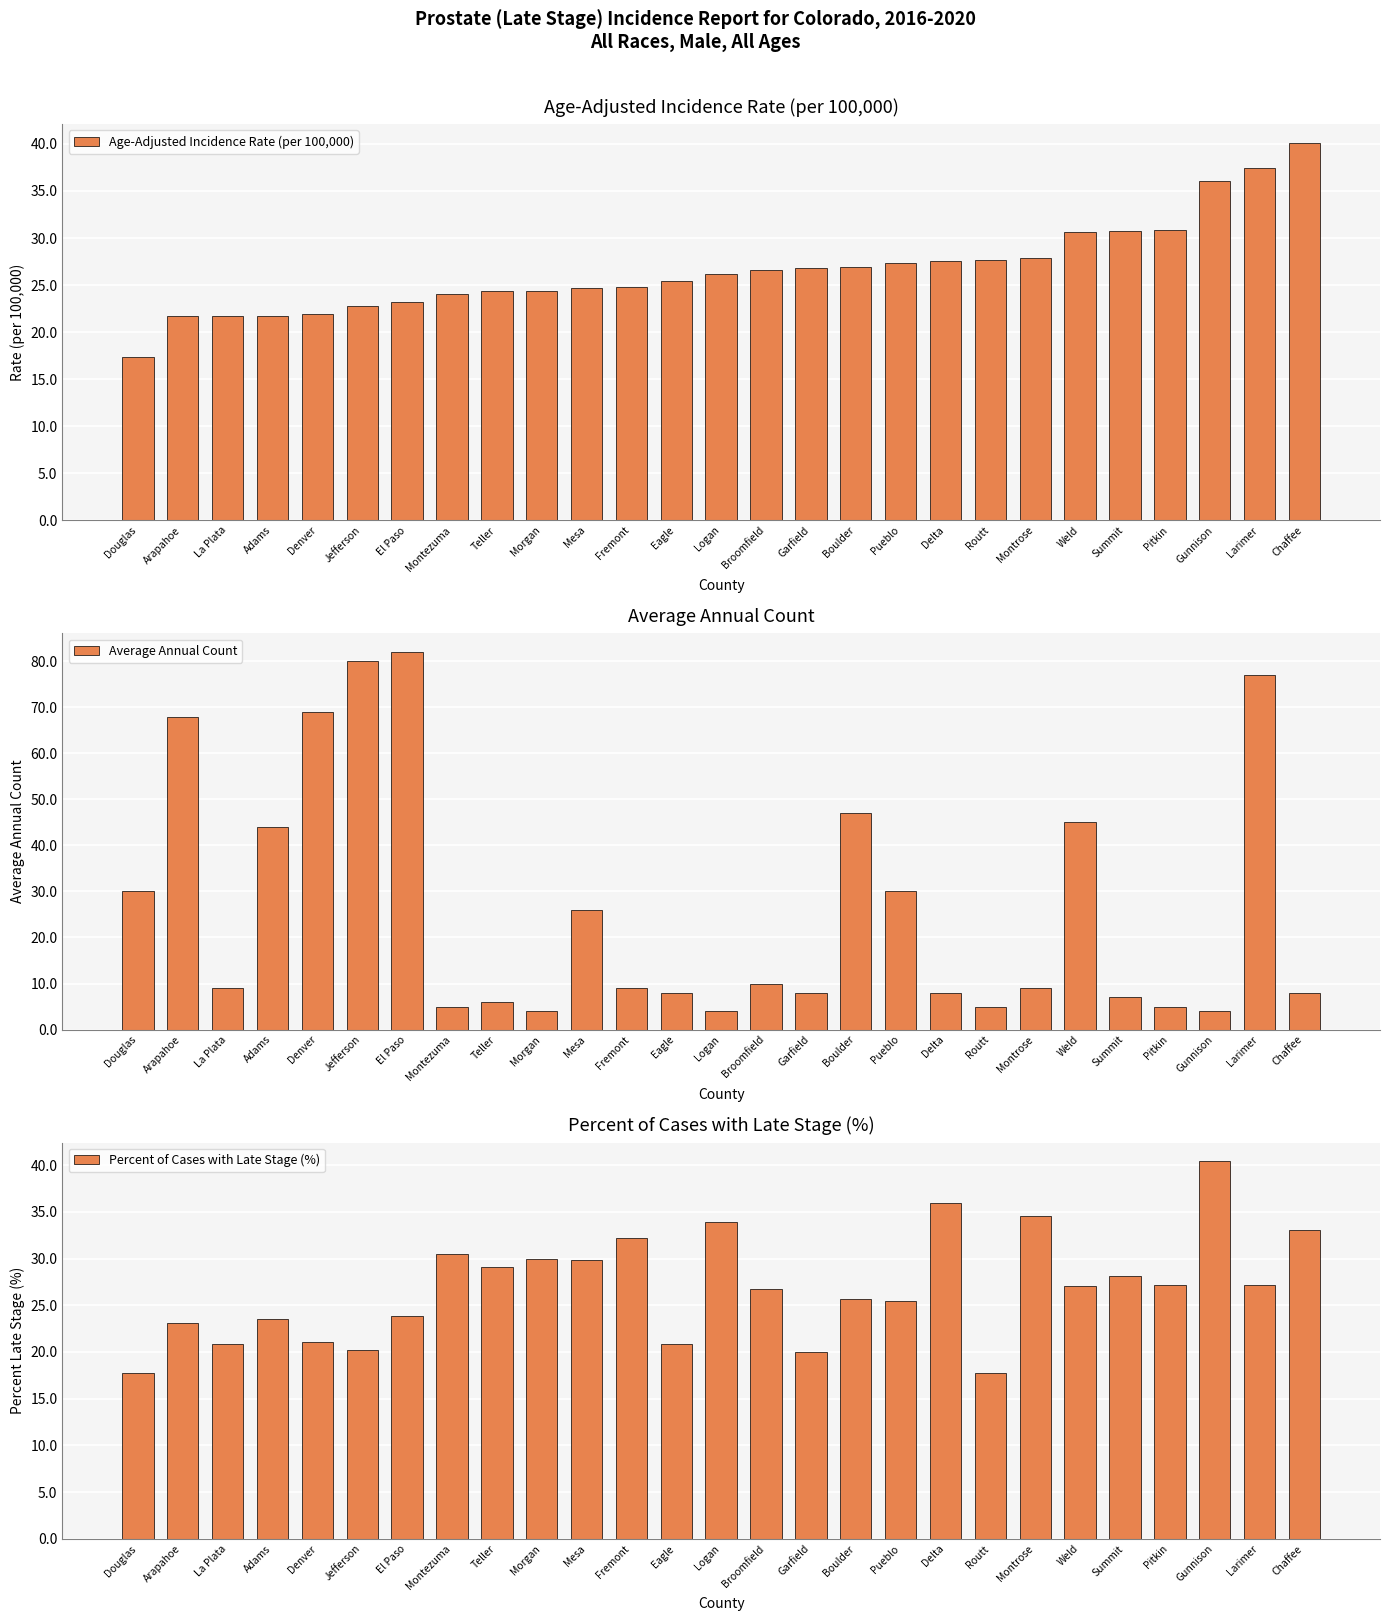

Reading left to right, what are all the values shown in this chart?

Age-Adjusted Incidence Rate (per 100,000): 17.4	21.7	21.7	21.7	21.9	22.8	23.2	24.1	24.4	24.4	24.7	24.8	25.4	26.2	26.6	26.8	26.9	27.3	27.6	27.7	27.9	30.6	30.7	30.9	36.1	37.4	40.1
Average Annual Count: 30.0	68.0	9.0	44.0	69.0	80.0	82.0	5.0	6.0	4.0	26.0	9.0	8.0	4.0	10.0	8.0	47.0	30.0	8.0	5.0	9.0	45.0	7.0	5.0	4.0	77.0	8.0
Percent of Cases with Late Stage (%): 17.7	23.1	20.8	23.5	21.1	20.2	23.8	30.5	29.1	30.0	29.9	32.2	20.9	33.9	26.7	20.0	25.7	25.5	36.0	17.8	34.6	27.1	28.1	27.2	40.4	27.2	33.1